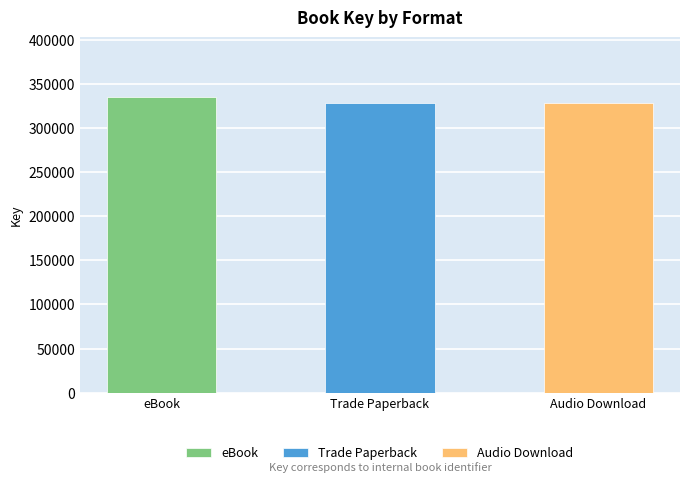

True or false: the data shows 328309 at Trade Paperback.

True